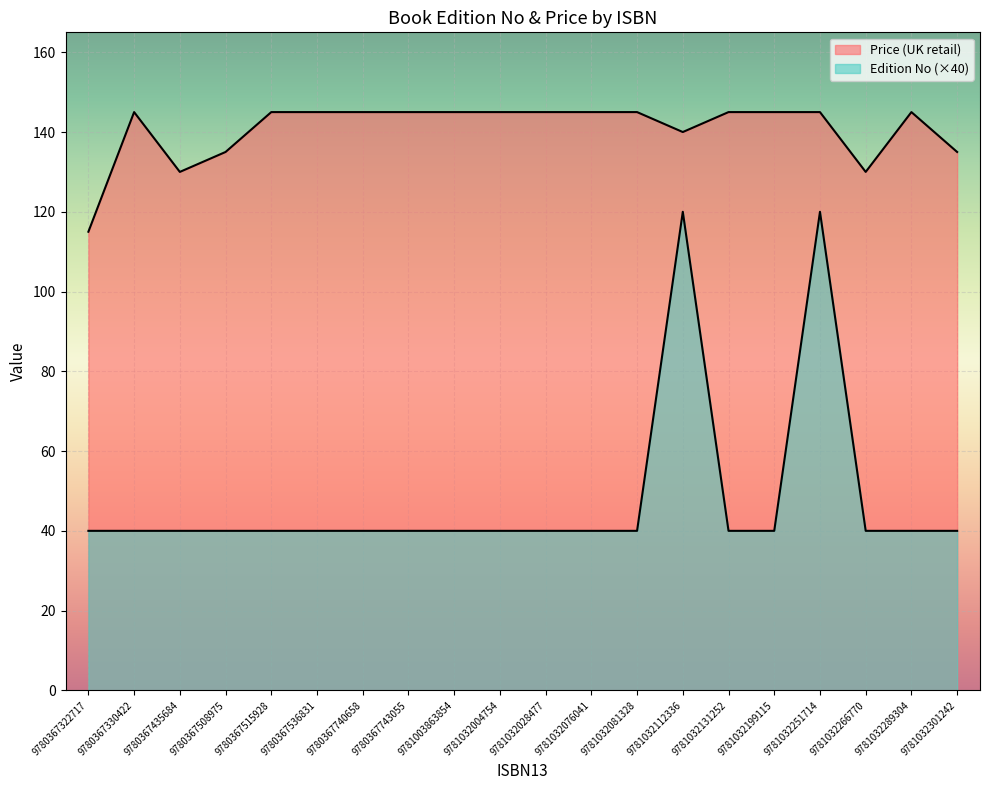

What is the approximate value of Edition No at 9781032081328?

40